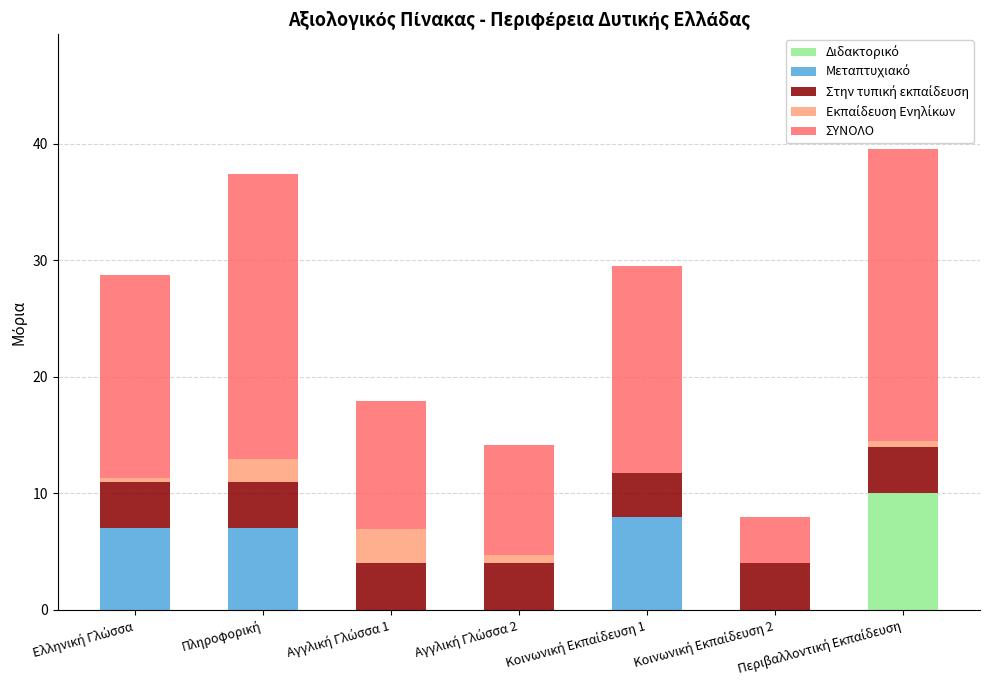

What is the sum of all Μεταπτυχιακό values?

22.0